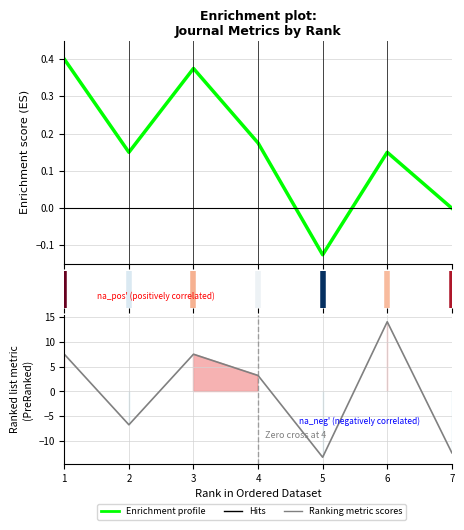

Rank the series by their average value, from lowest to highest.

Ranking metric scores, Enrichment profile